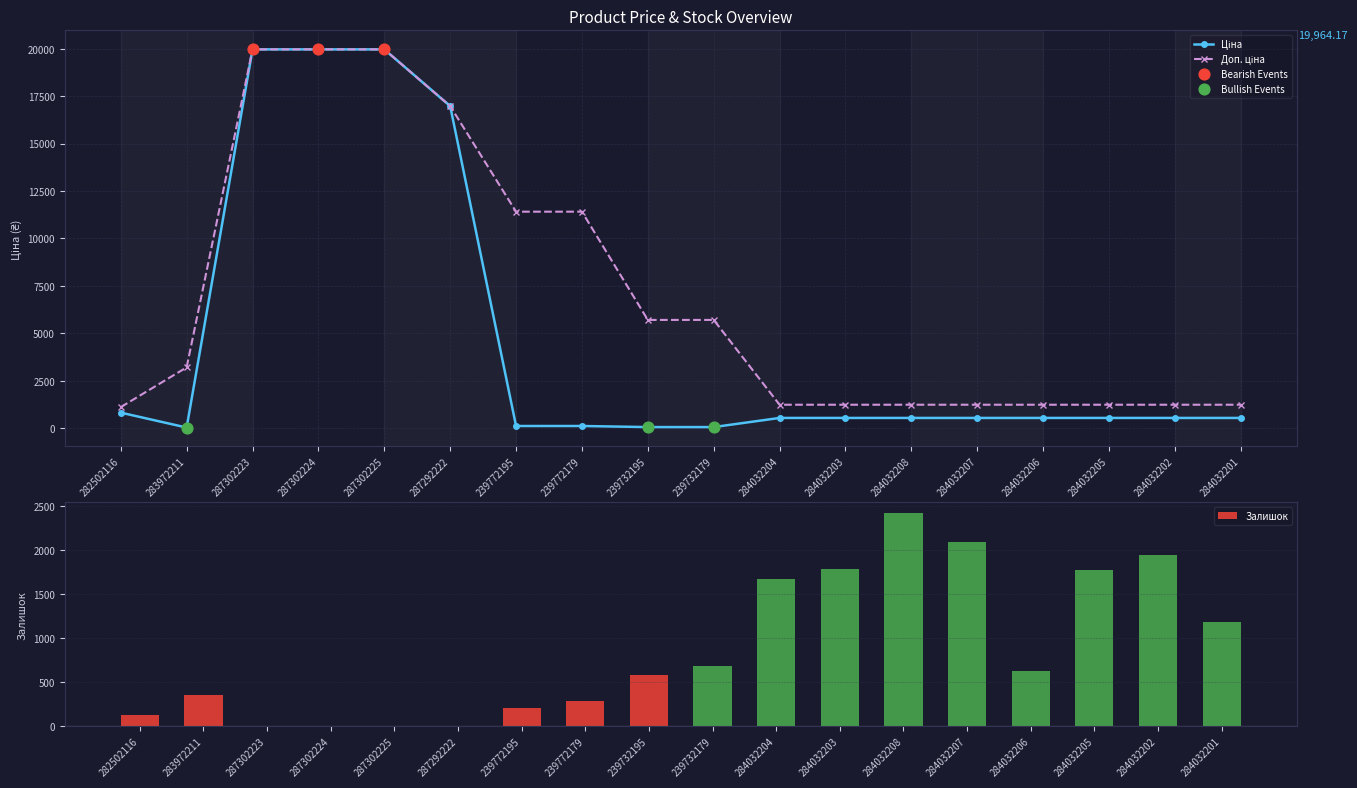

Which series reaches the maximum Y coordinate?

Ціна